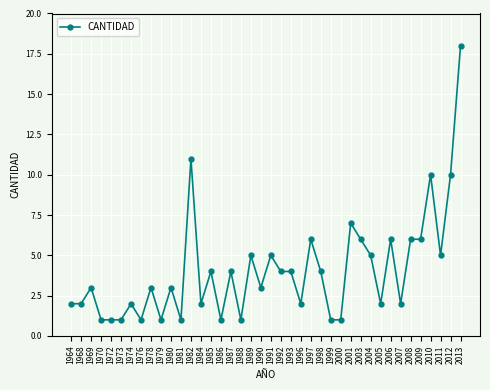

What is the change in value from 1986 to 2005?

+1